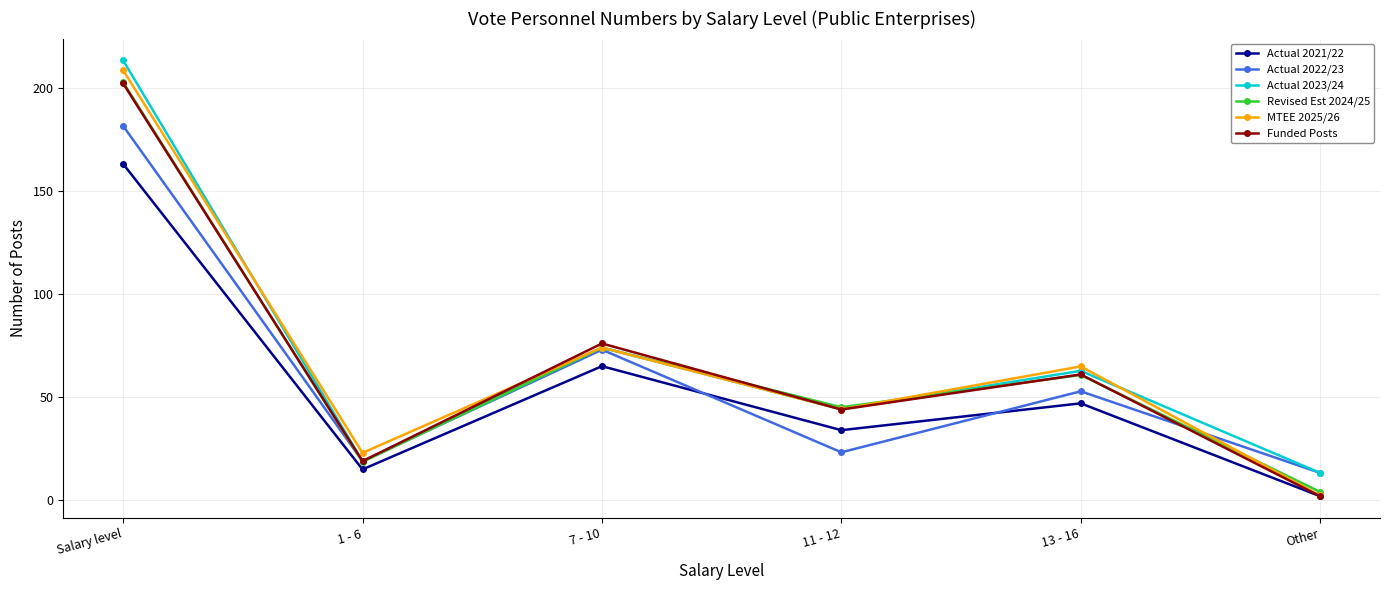

Is it true that Actual 2022/23 equals 4.0 at Other?

False